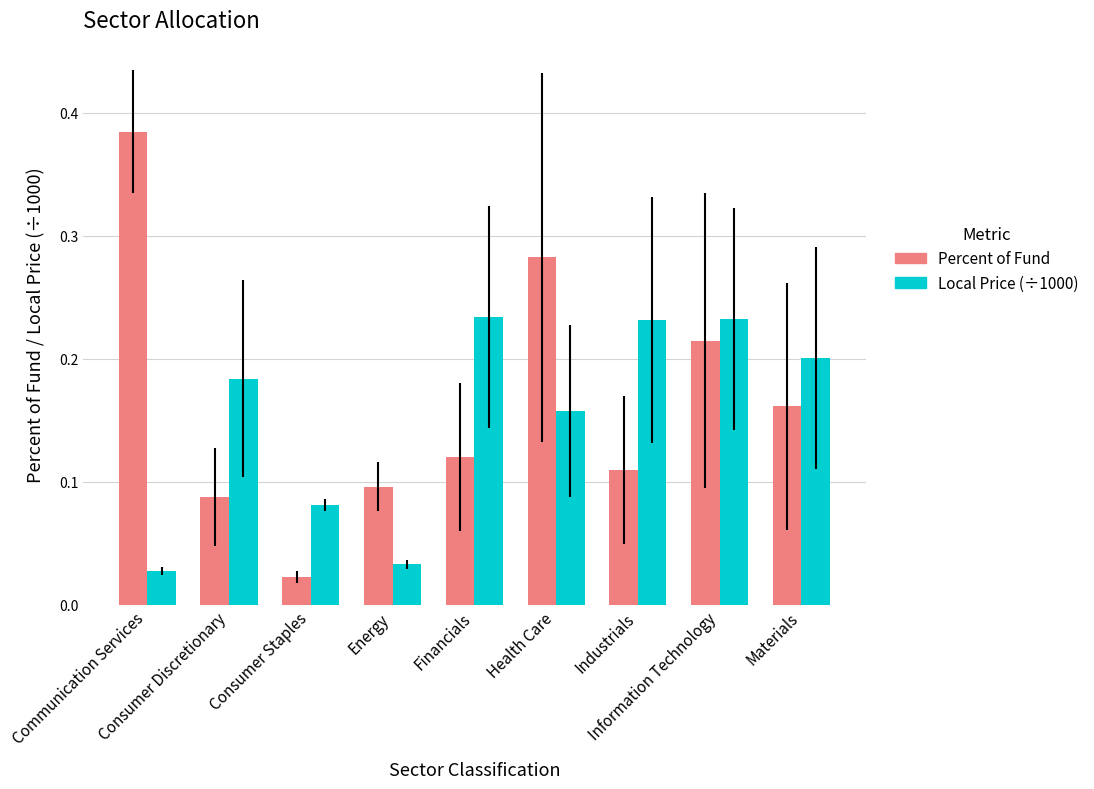

Is the value of Local Price (÷1000) at Materials greater than the value of Percent of Fund at Communication Services?

No